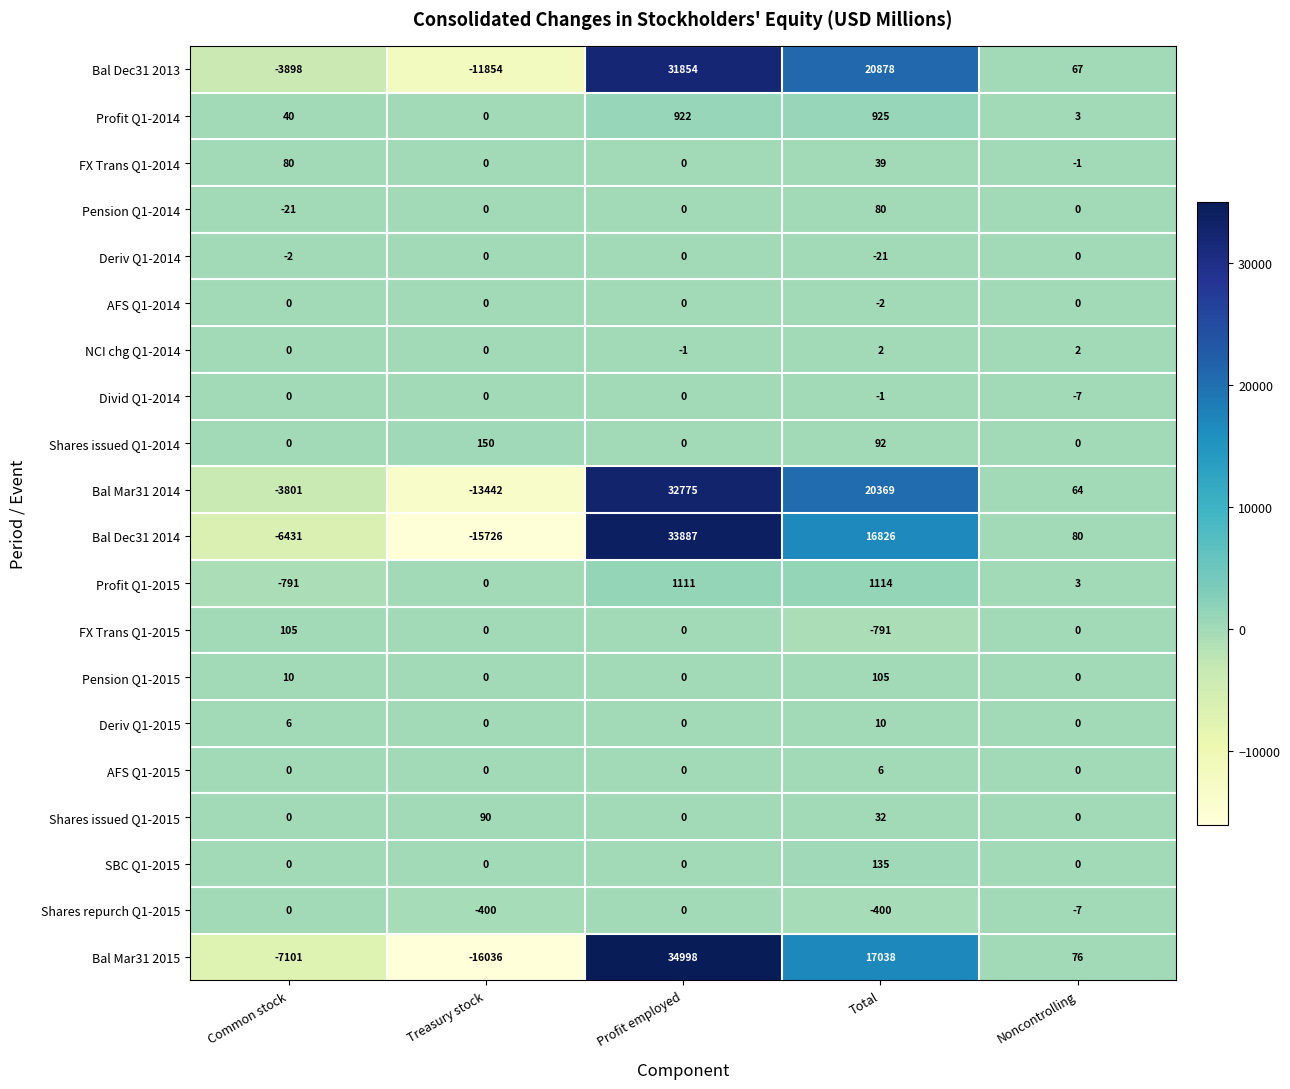

At which category is the sum across all series the highest?

Profit employed